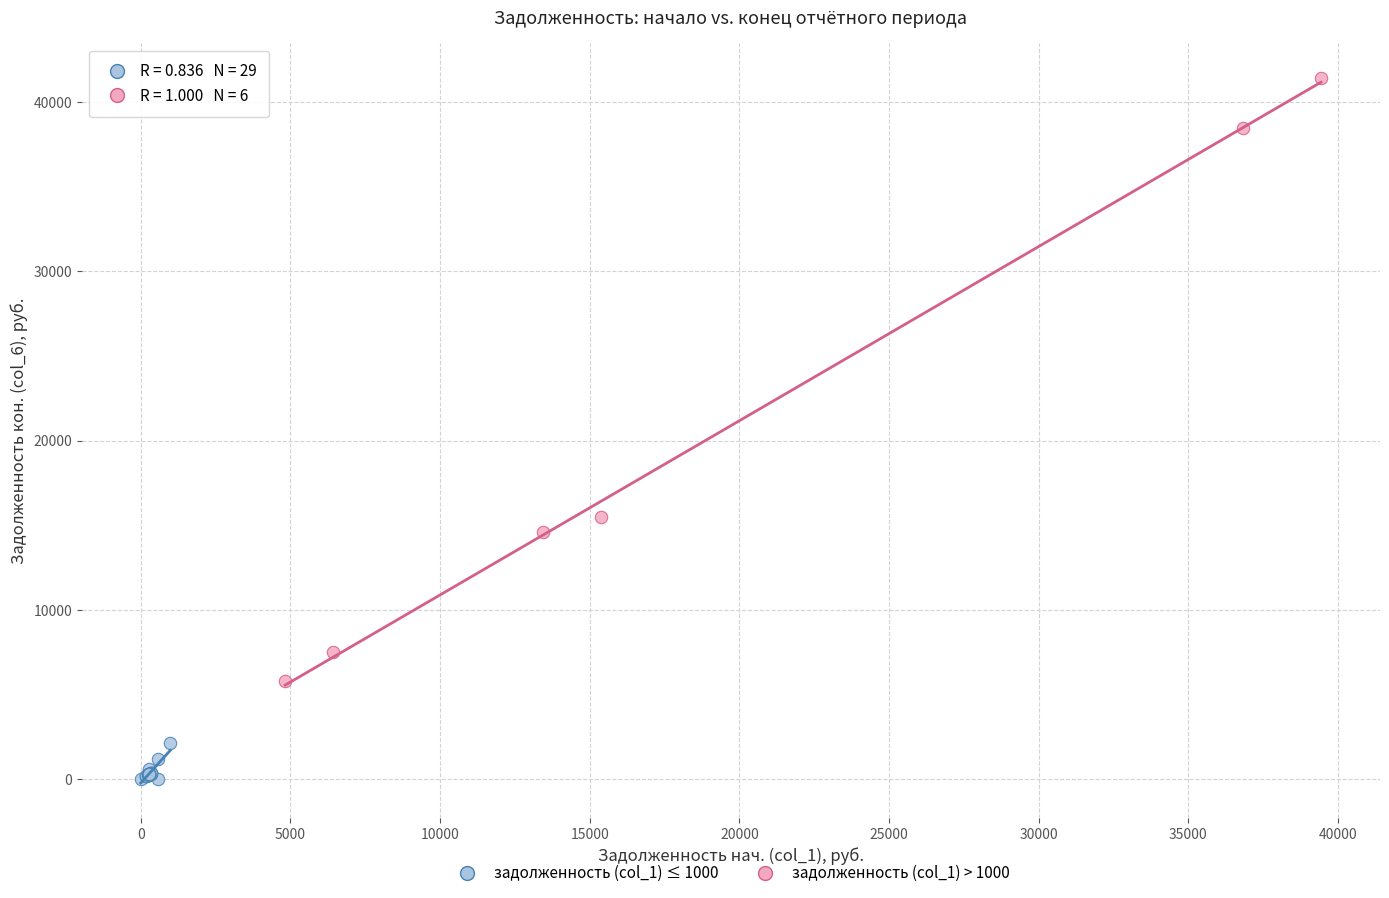

Which series contains the lowest Y value?

задолженность (col_1) ≤ 1000